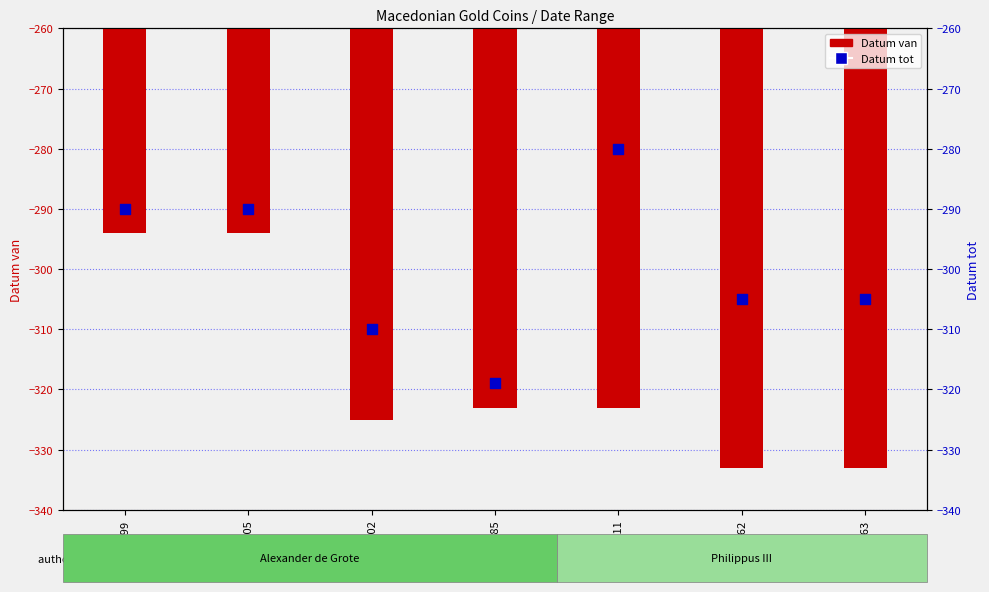

Which series has the largest Y range (max minus min)?

Datum van